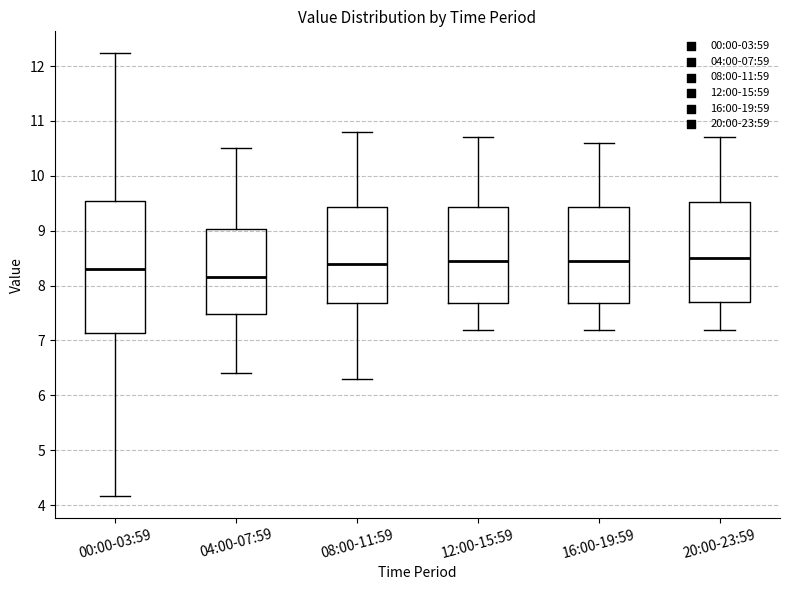

Reading left to right, transcribe this box plot: for each box, give where its median line is, the range the box spans, and where its two whiskers end, as read against the y-axis. The values are not printed on the chart, so give them approximately, as read against the axis.

00:00-03:59: median 8.3, box 7.1 to 9.5, whiskers 4.2 to 12.2
04:00-07:59: median 8.2, box 7.5 to 9.0, whiskers 6.4 to 10.5
08:00-11:59: median 8.4, box 7.7 to 9.4, whiskers 6.3 to 10.8
12:00-15:59: median 8.5, box 7.7 to 9.4, whiskers 7.2 to 10.7
16:00-19:59: median 8.5, box 7.7 to 9.4, whiskers 7.2 to 10.6
20:00-23:59: median 8.5, box 7.7 to 9.5, whiskers 7.2 to 10.7